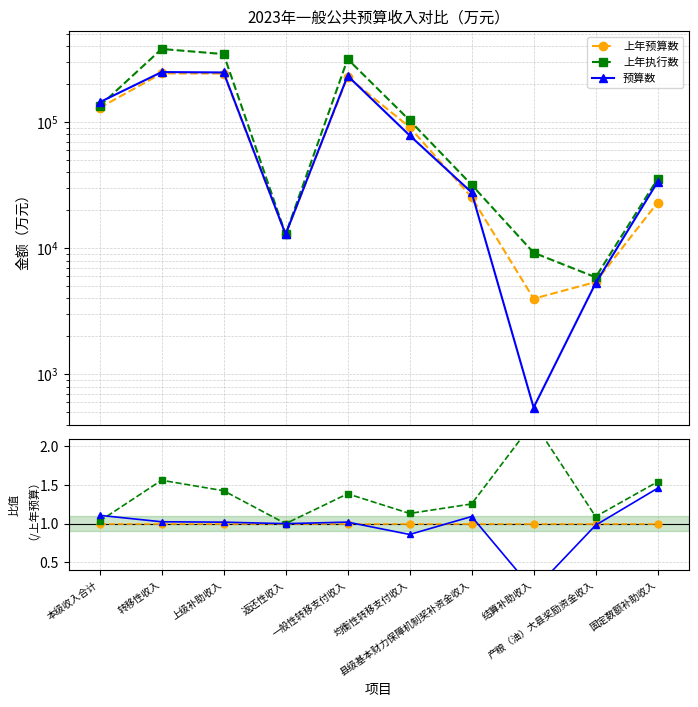

Which series has the widest spread of values?

预算数